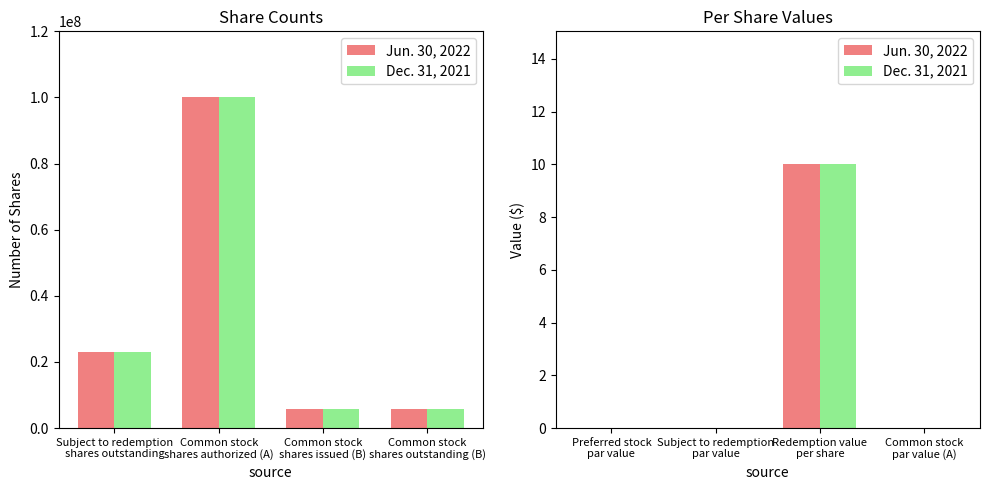

List the series in order of their overall mean, highest first.

Jun. 30, 2022, Dec. 31, 2021